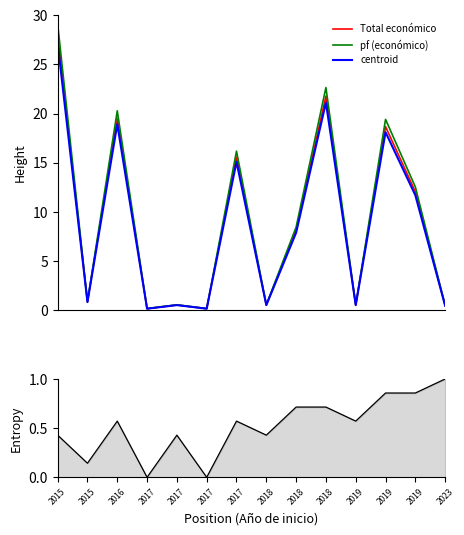

Which label corresponds to the smallest value in the chart?

2017